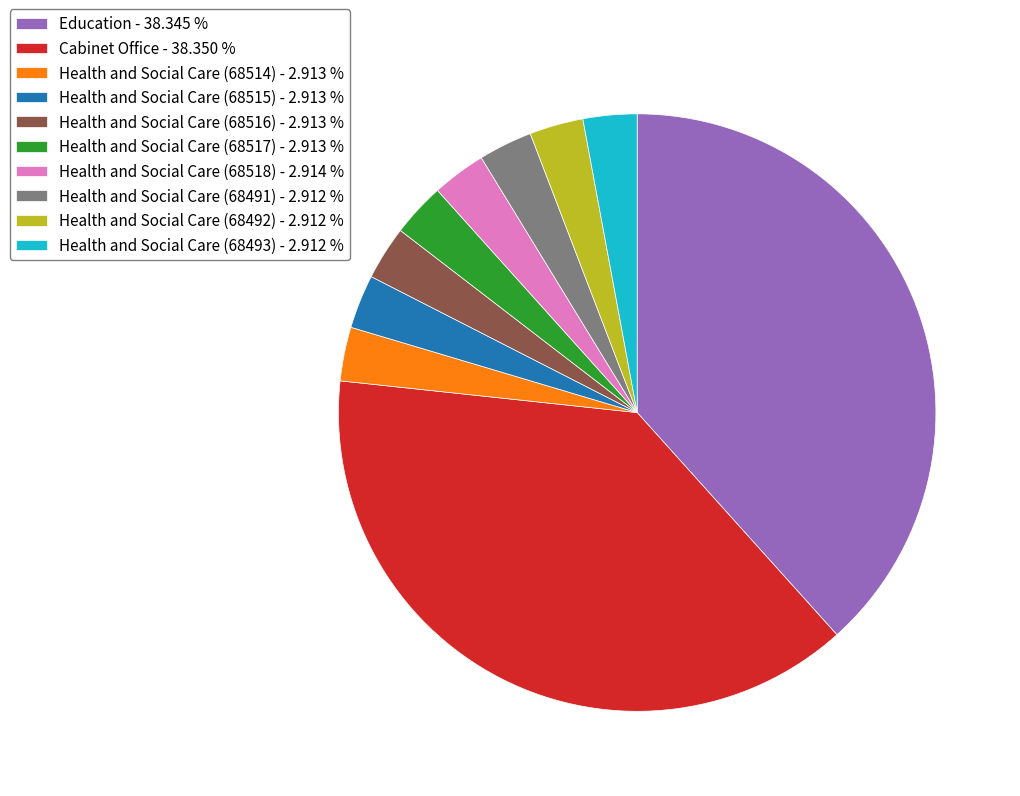

What is the ratio of the value at Health and Social Care (68515) - 2.913 % to the value at Health and Social Care (68514) - 2.913 %?

1.0